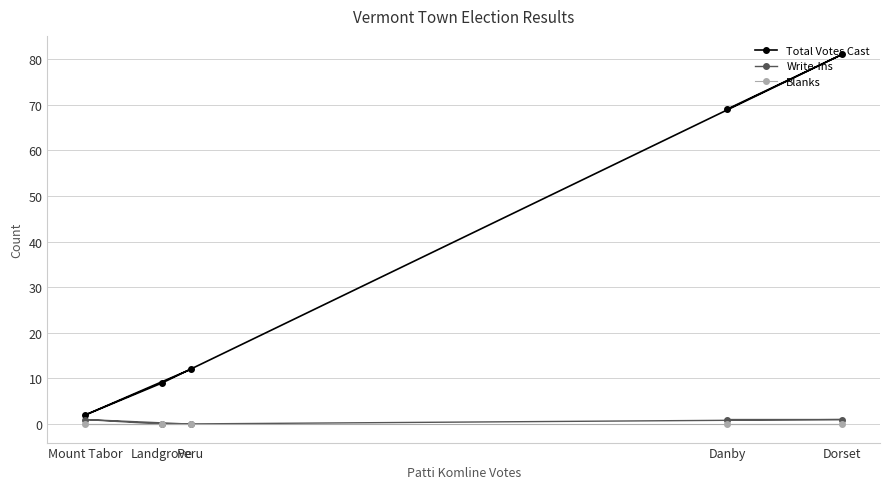

How many lines are shown in the chart?

3